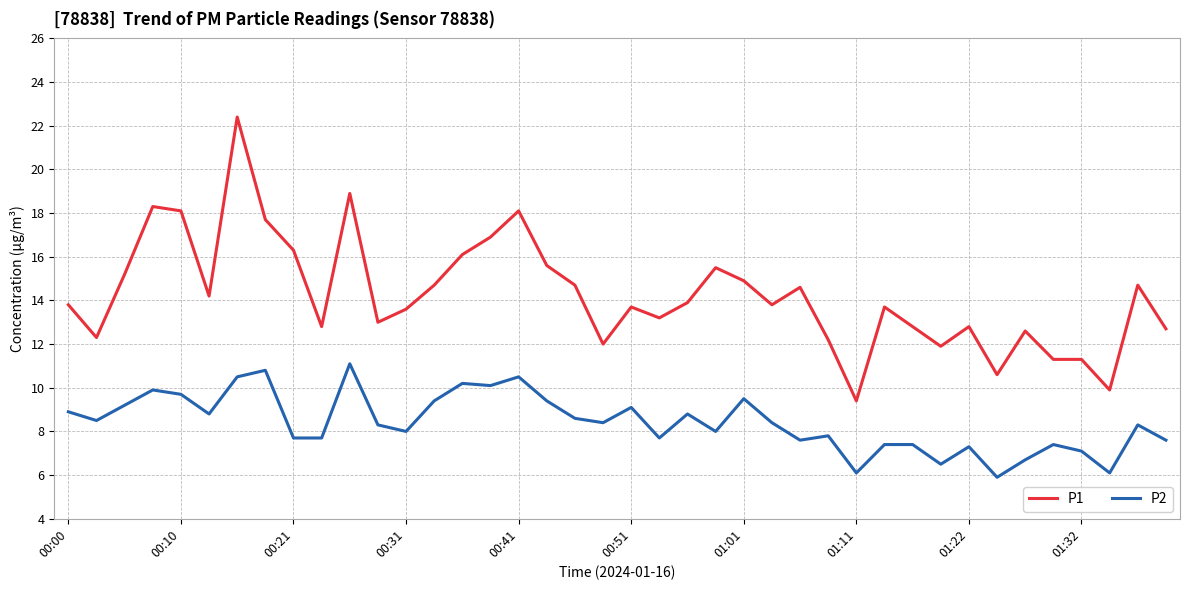

What is the lowest value of the P1 series?

9.4